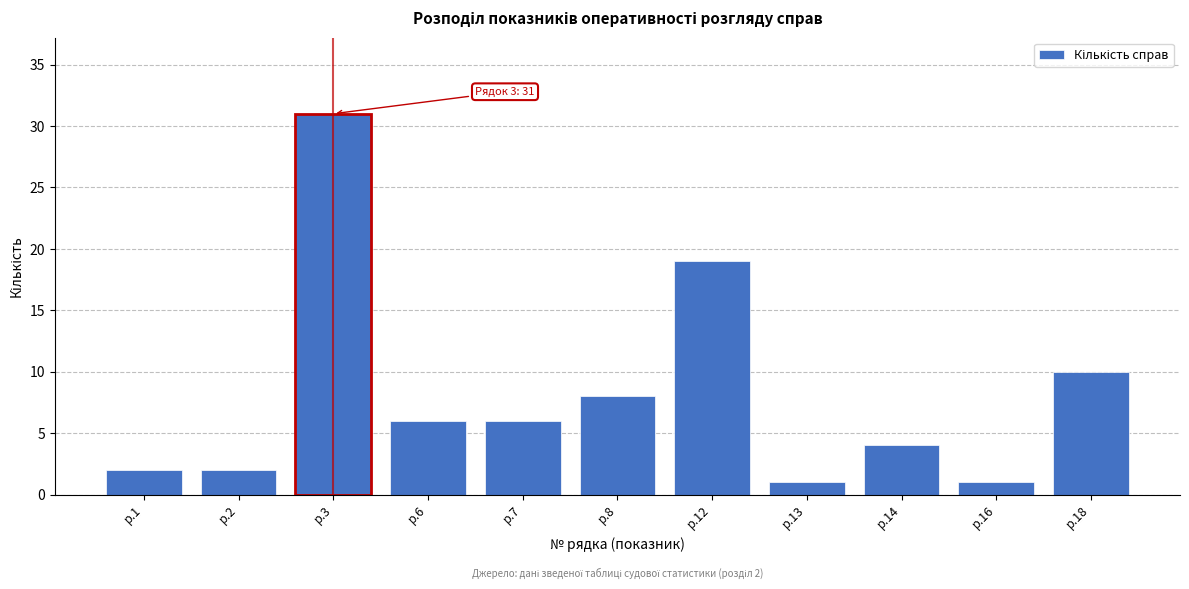

Reading left to right, list all the values displayed in this chart.

р.1=2	р.2=2	р.3=31	р.6=6	р.7=6	р.8=8	р.12=19	р.13=1	р.14=4	р.16=1	р.18=10